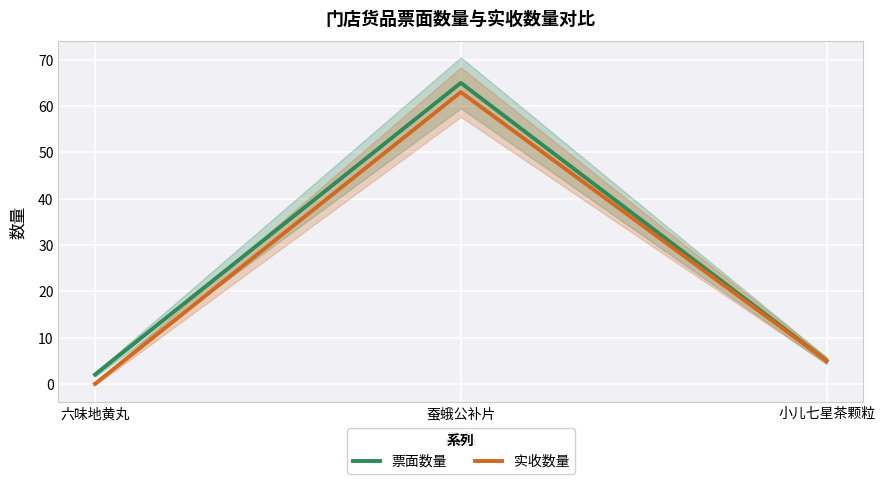

What is the difference between the 票面数量 values at 小儿七星茶颗粒 and 蚕蛾公补片?

60